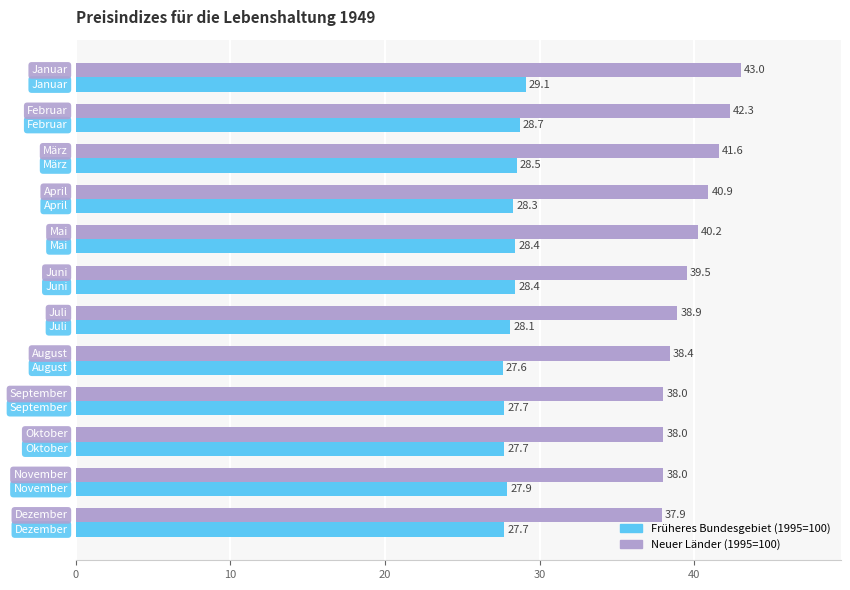

List the series in order of their overall mean, highest first.

Neuer Länder (1995=100), Früheres Bundesgebiet (1995=100)